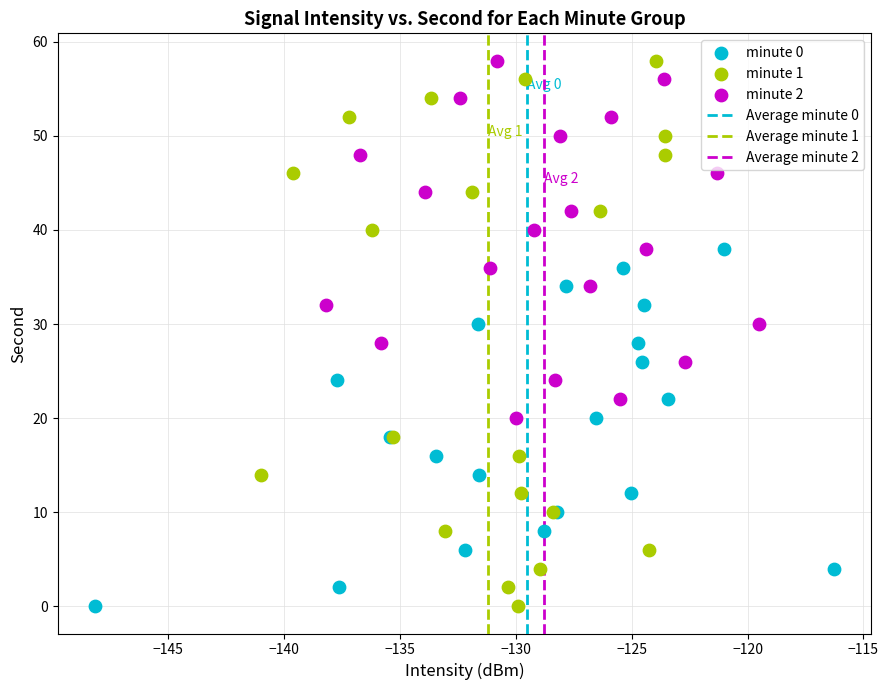

Which series has the largest Y range (max minus min)?

minute 1